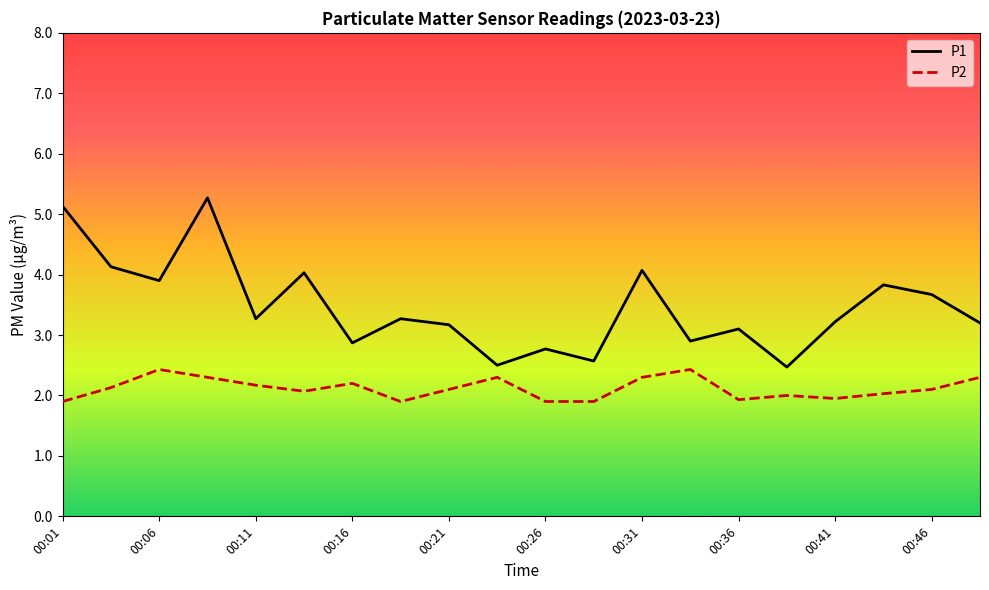

True or false: P1 and P2 intersect in this chart.

False